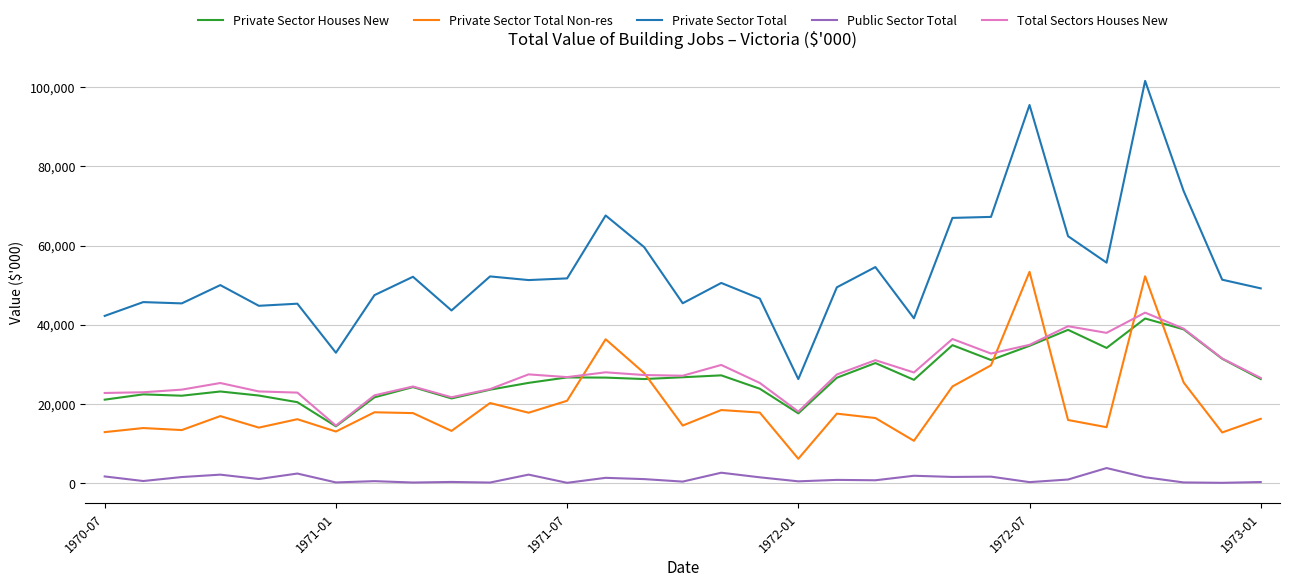

Which series has the widest spread of values?

Private Sector Total